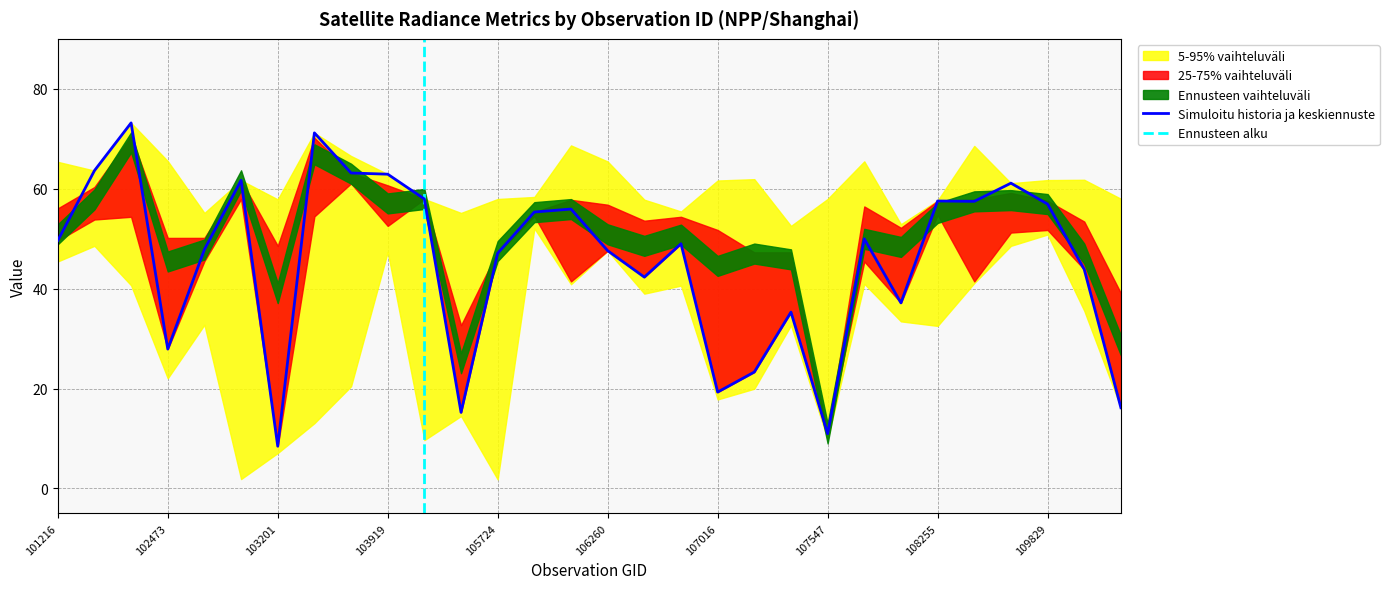

Which category has the lowest value in the Simuloitu historia ja keskiennuste series?

103201